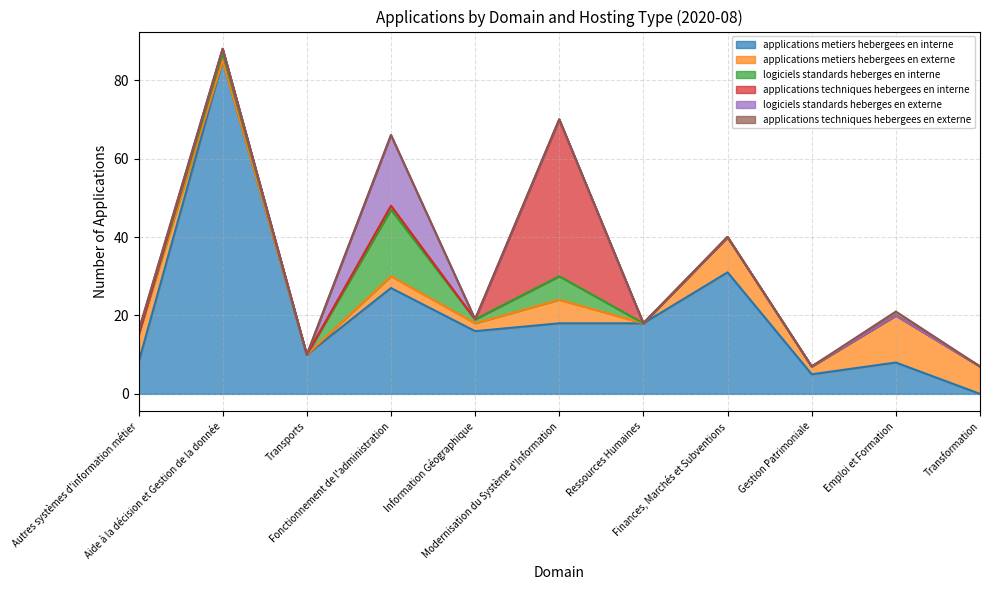

Is it true that logiciels_standards_heberges_en_externe equals 0 at Aide à la décision et Gestion de la donnée?

True